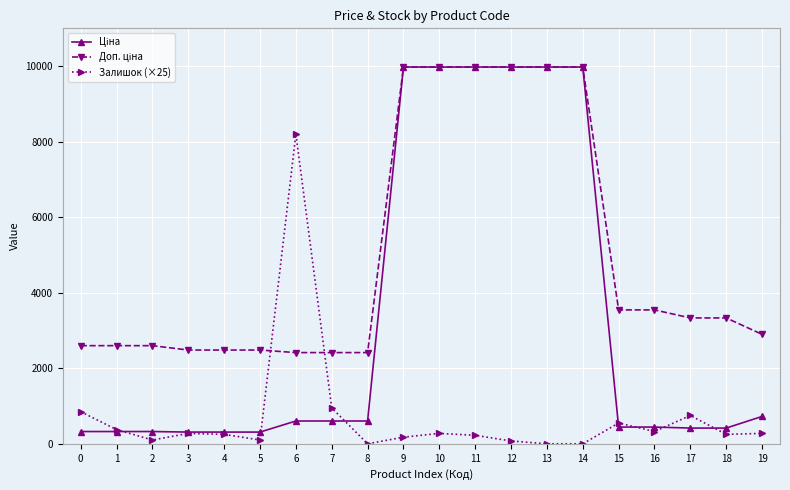

True or false: Залишок (×25) has more than 1 points higher than both neighbors.

True